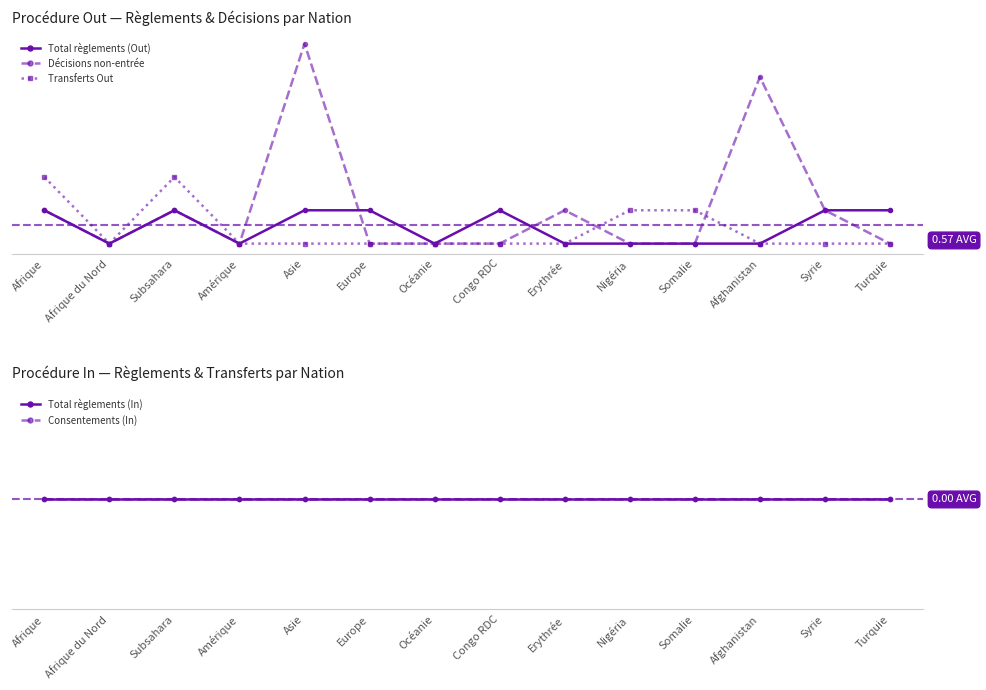

Reading left to right, list all the values displayed in this chart.

Total règlements (Out): Afrique=1	Afrique du Nord=0	Subsahara=1	Amérique=0	Asie=1	Europe=1	Océanie=0	Congo RDC=1	Erythrée=0	Nigéria=0	Somalie=0	Afghanistan=0	Syrie=1	Turquie=1
Décisions non-entrée: Afrique=1	Afrique du Nord=0	Subsahara=1	Amérique=0	Asie=6	Europe=0	Océanie=0	Congo RDC=0	Erythrée=1	Nigéria=0	Somalie=0	Afghanistan=5	Syrie=1	Turquie=0
Transferts Out: Afrique=2	Afrique du Nord=0	Subsahara=2	Amérique=0	Asie=0	Europe=0	Océanie=0	Congo RDC=0	Erythrée=0	Nigéria=1	Somalie=1	Afghanistan=0	Syrie=0	Turquie=0
Total règlements (In): Afrique=0	Afrique du Nord=0	Subsahara=0	Amérique=0	Asie=0	Europe=0	Océanie=0	Congo RDC=0	Erythrée=0	Nigéria=0	Somalie=0	Afghanistan=0	Syrie=0	Turquie=0
Consentements (In): Afrique=0	Afrique du Nord=0	Subsahara=0	Amérique=0	Asie=0	Europe=0	Océanie=0	Congo RDC=0	Erythrée=0	Nigéria=0	Somalie=0	Afghanistan=0	Syrie=0	Turquie=0